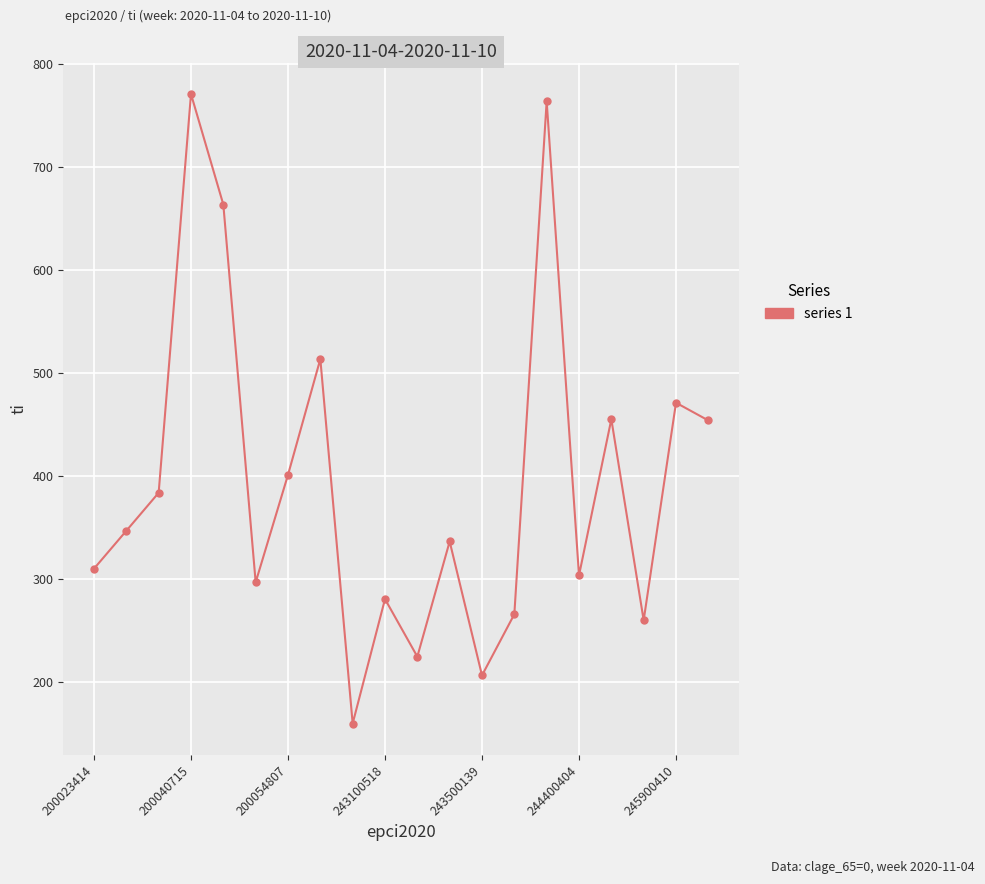

How many lines are shown in the chart?

1